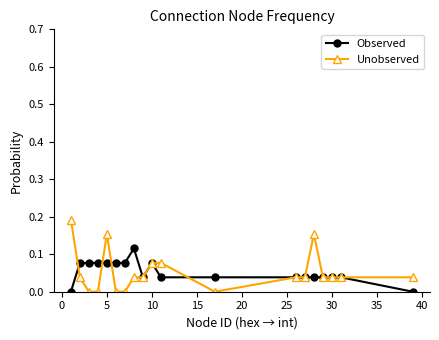

How many lines are shown in the chart?

2